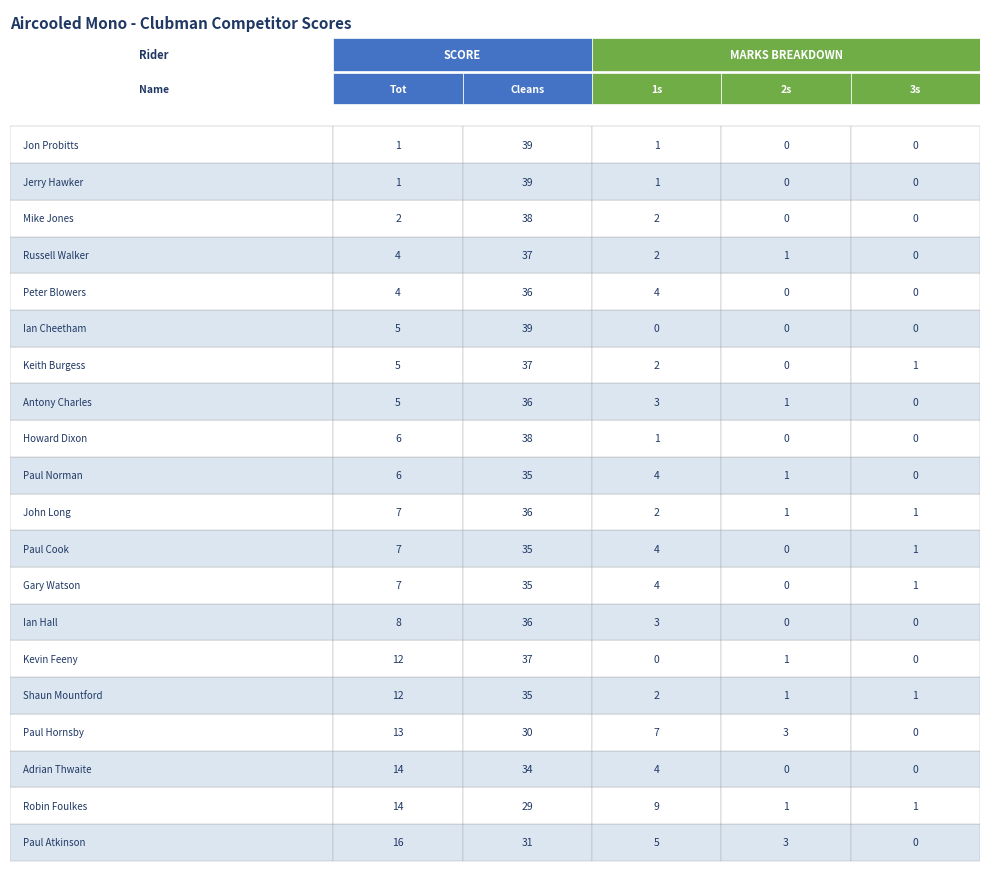

What is the difference between the maximum and minimum values in the Paul Cook series?

35